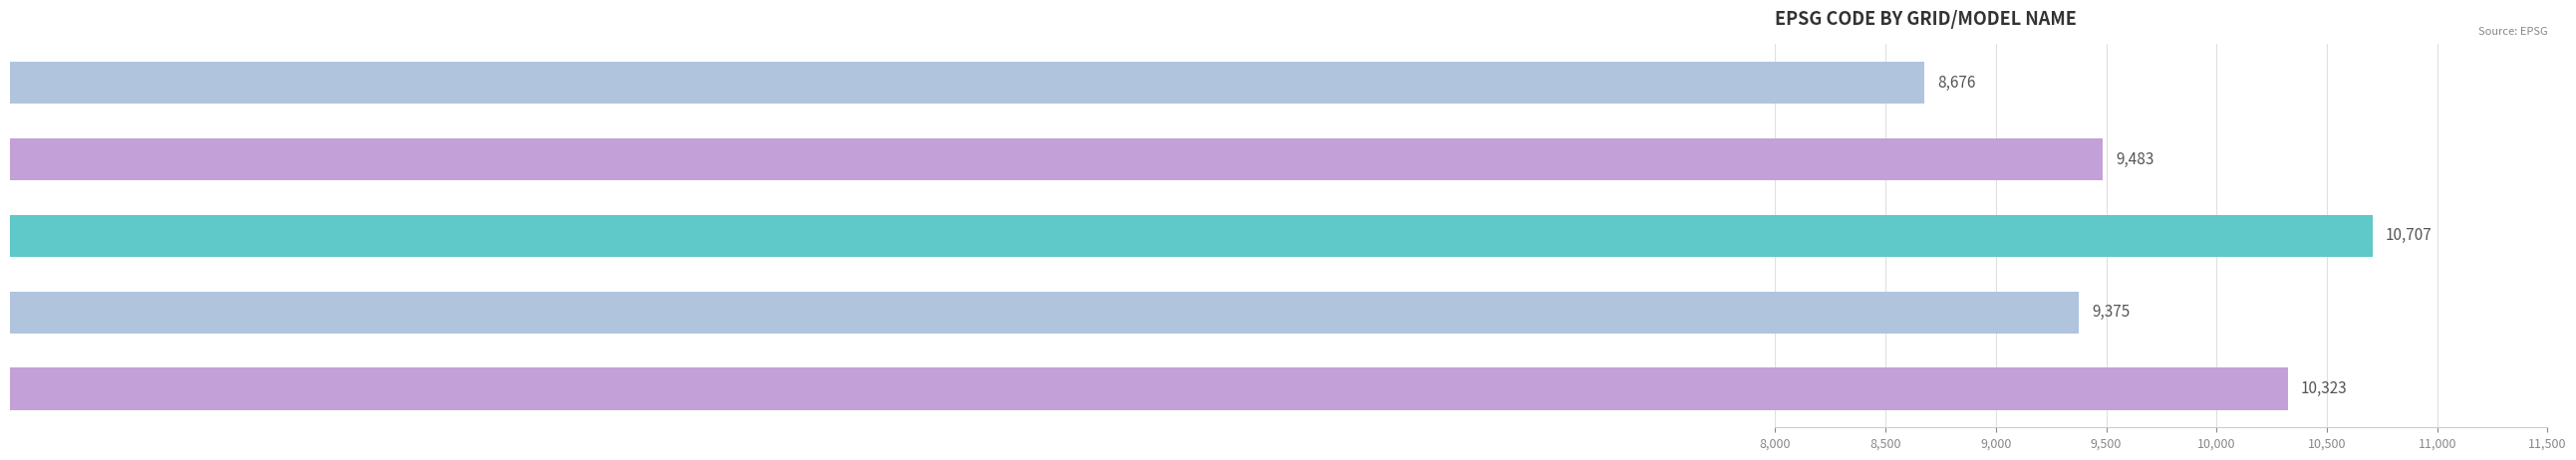

Does the chart contain stacked bars?

No